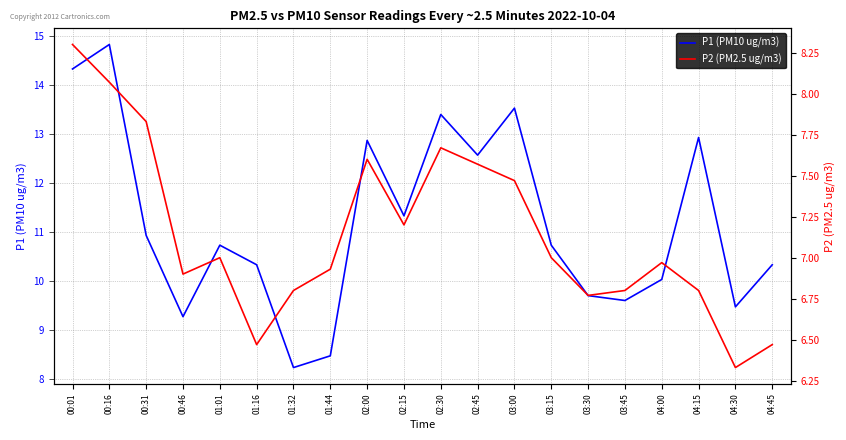

In P1 (PM10 ug/m3), how many points are lower than both neighbors (excluding endpoints)?

6